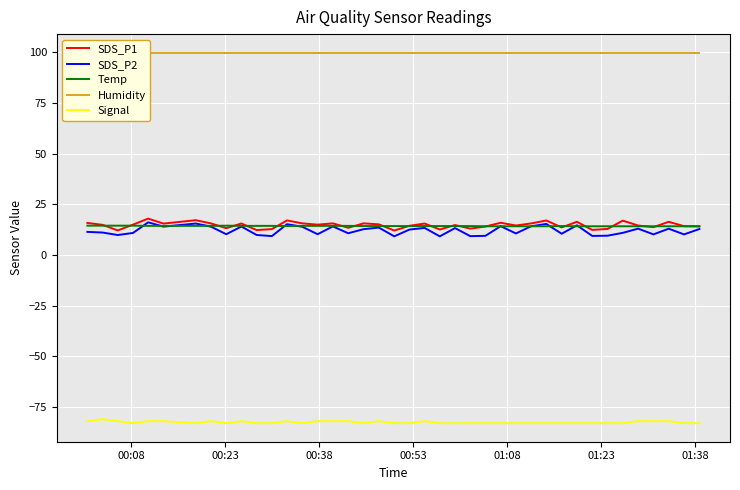

True or false: Signal and SDS_P1 cross at least once.

False